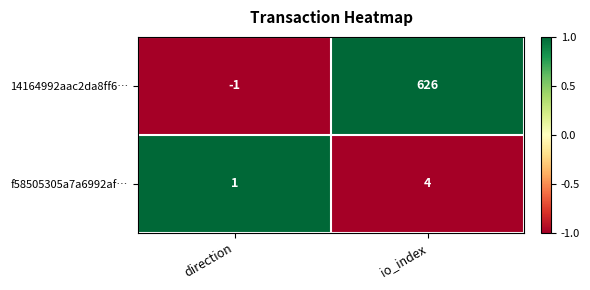

What is the highest value of the f58505305a7a6992af… series?

4